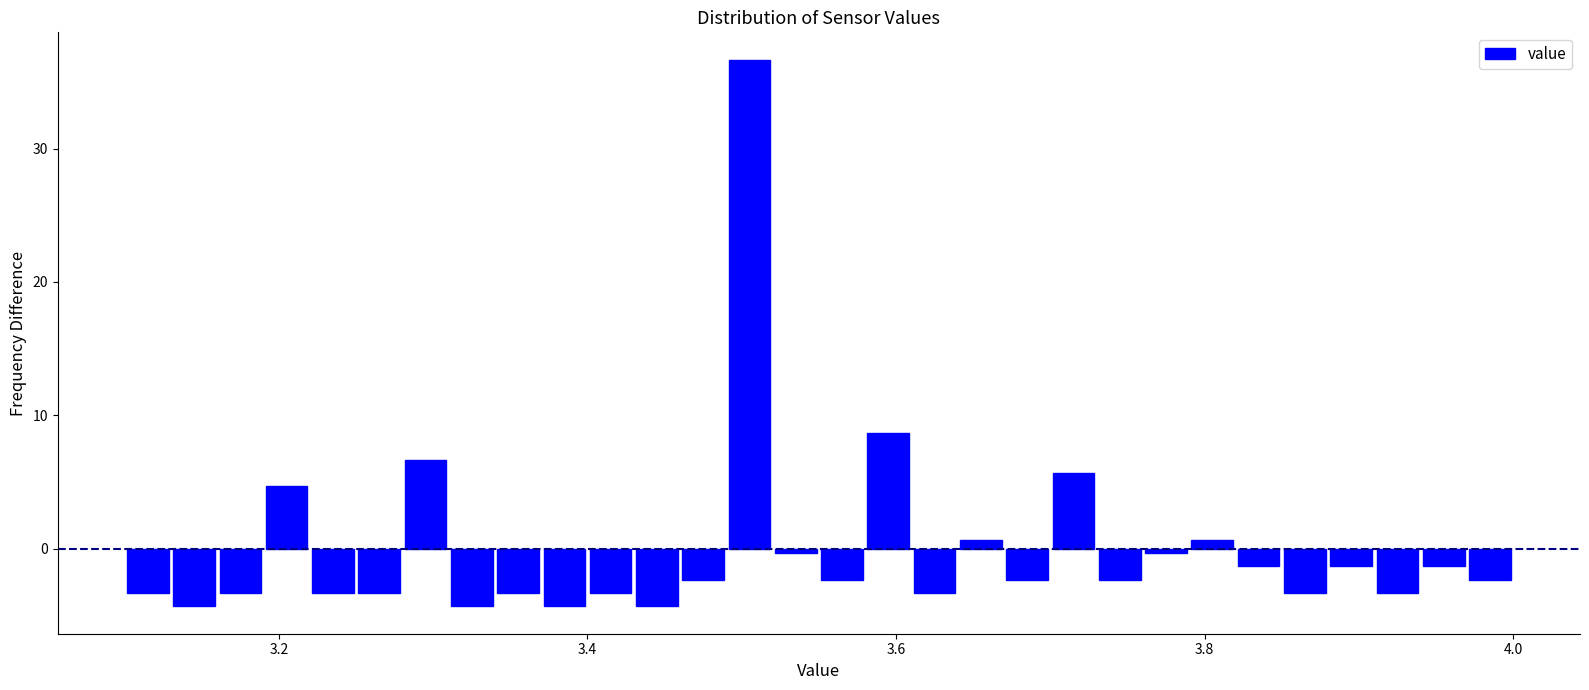

Around what value on the x-axis is the tallest bar? Give the approximate position of its centre, as read against the axis.

3.50